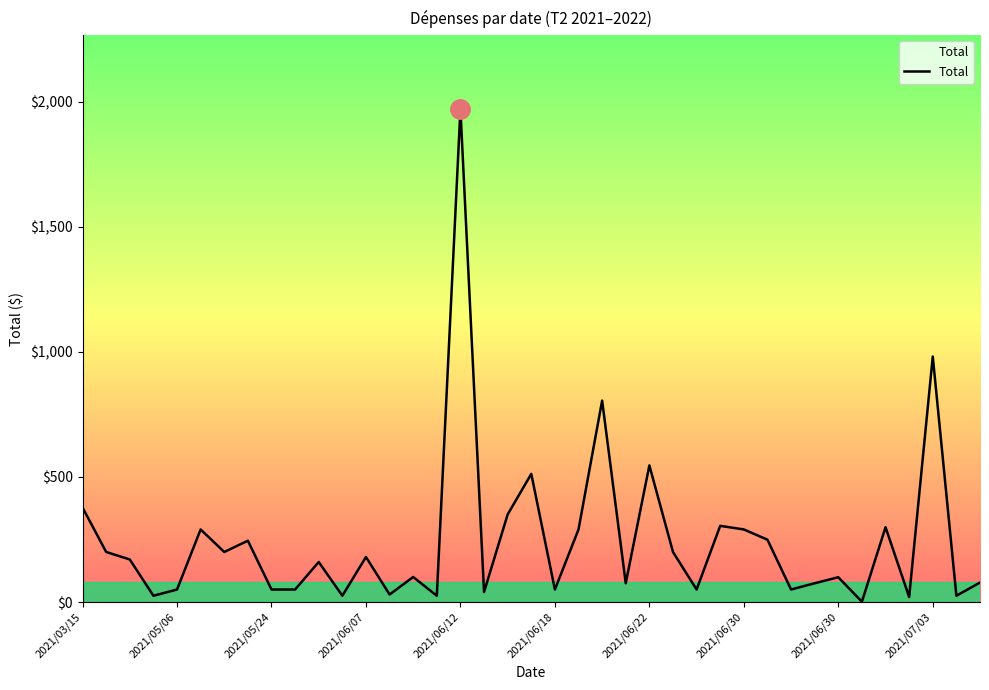

What is the maximum value shown in the chart?

1970.0